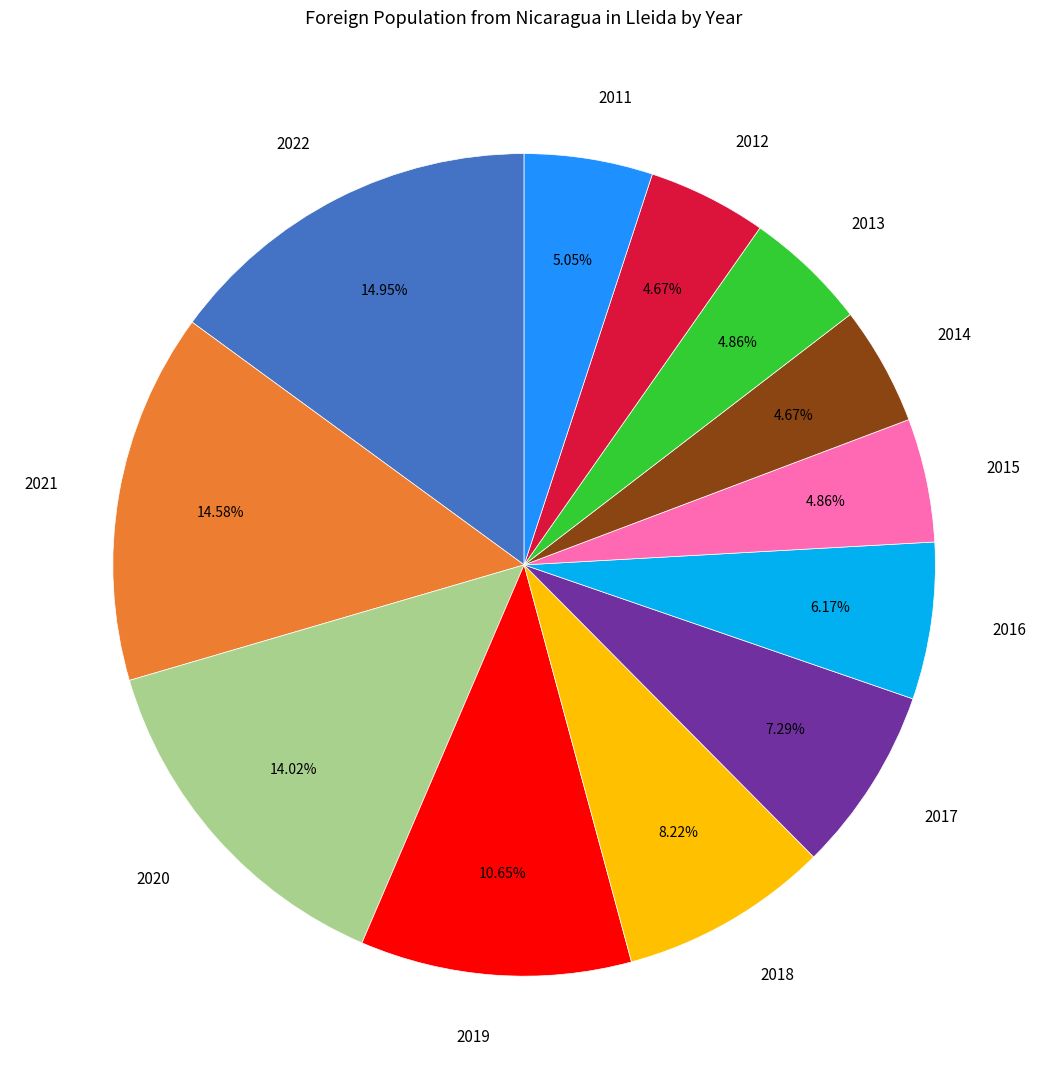

To the nearest percent, what is the average slice percentage?

8%